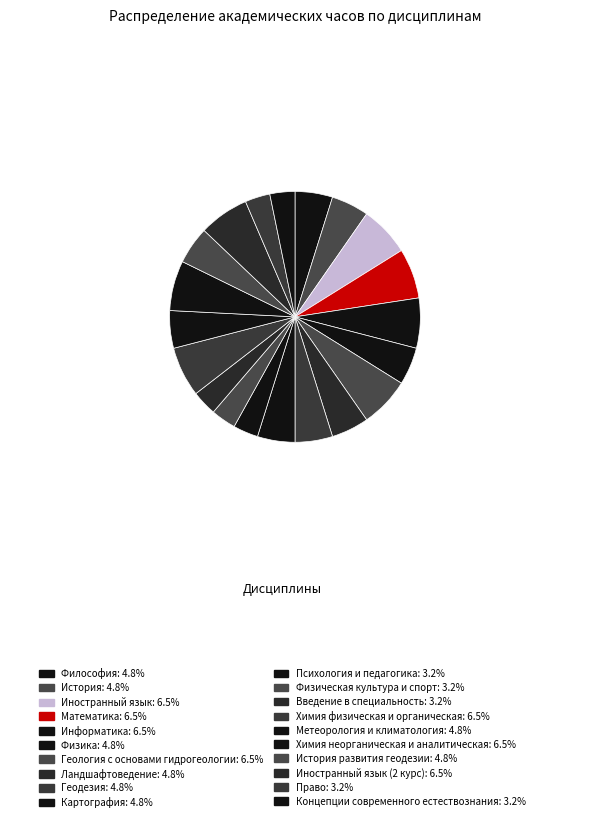

How many slices are in this pie chart?

20